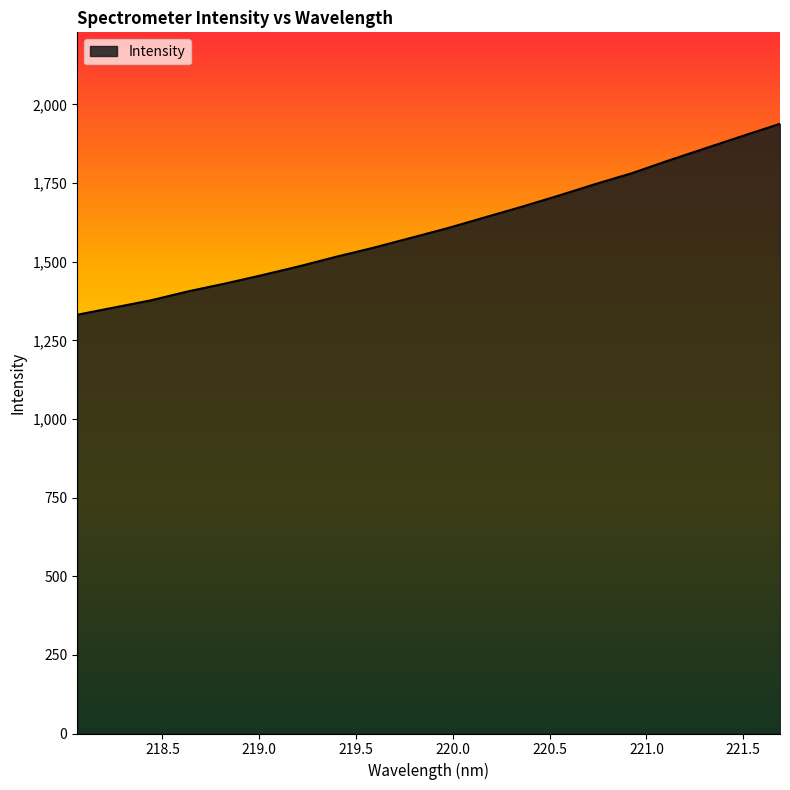

Does the chart display data point markers on the line(s)?

No